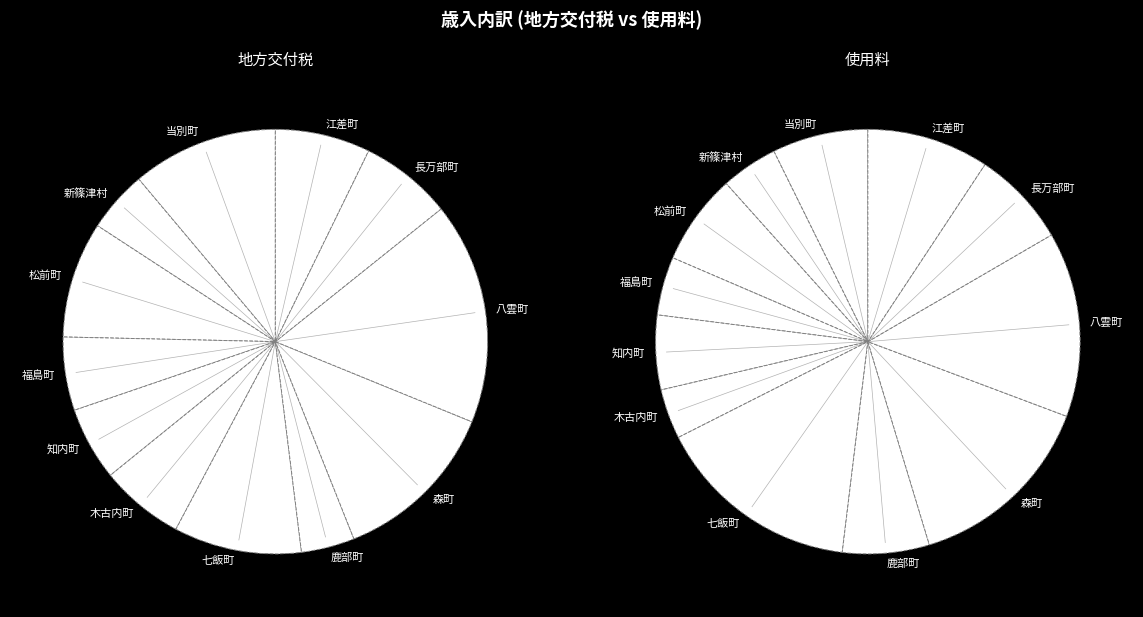

True or false: 森町 accounts for 13% of the total.

True